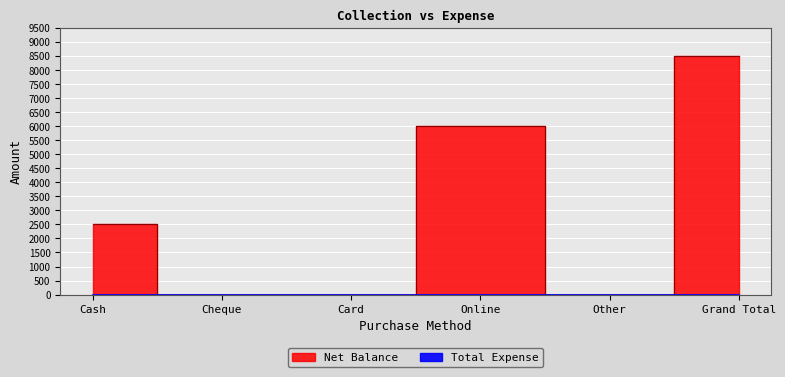

Rank the categories by value from lowest to highest.

Cheque, Card, Other, Cash, Online, Grand Total